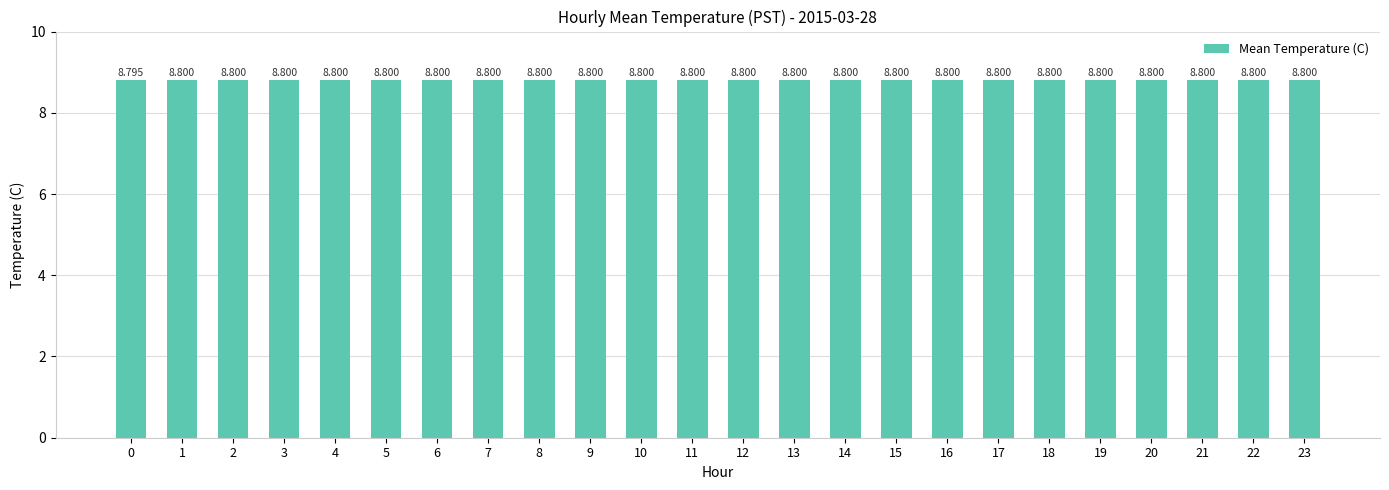

Is it true that the value at 22 is 8.8?

True